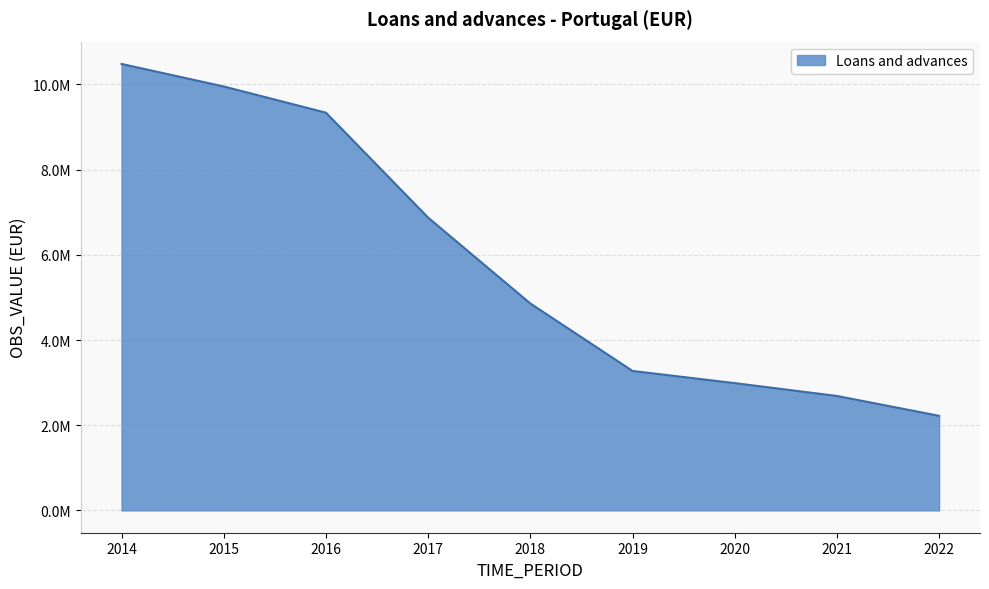

Is this an area chart (filled region under the line)?

Yes